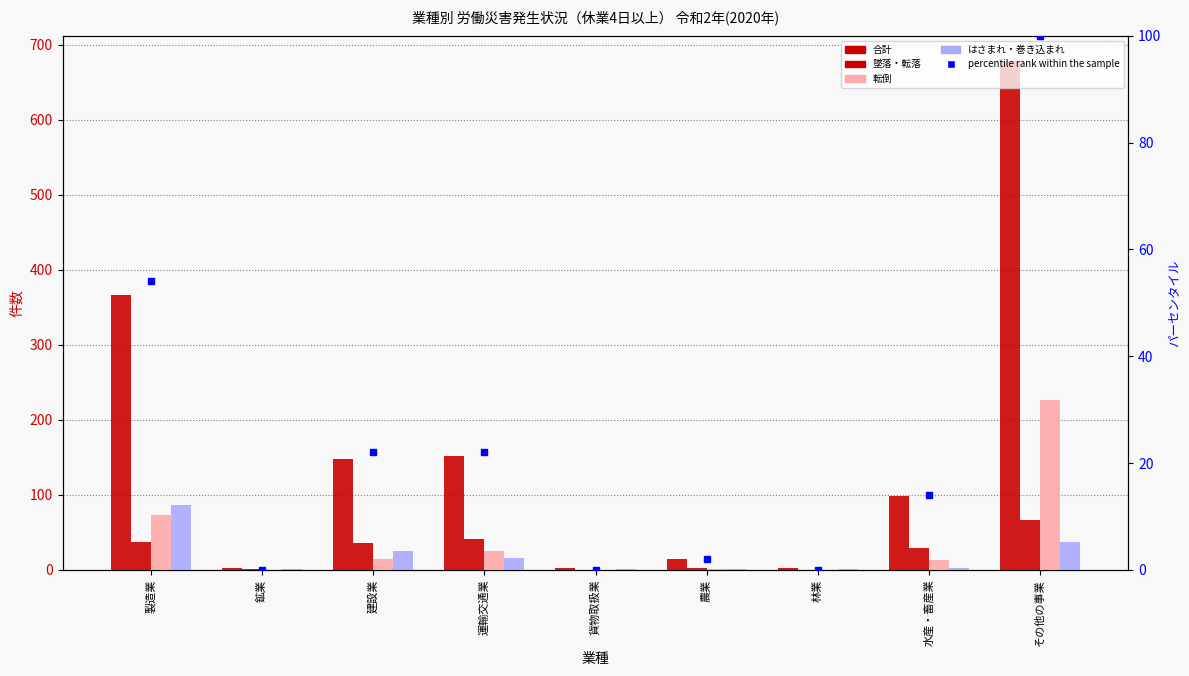

Which series changed the most between 運輸交通業 and 農業?

合計